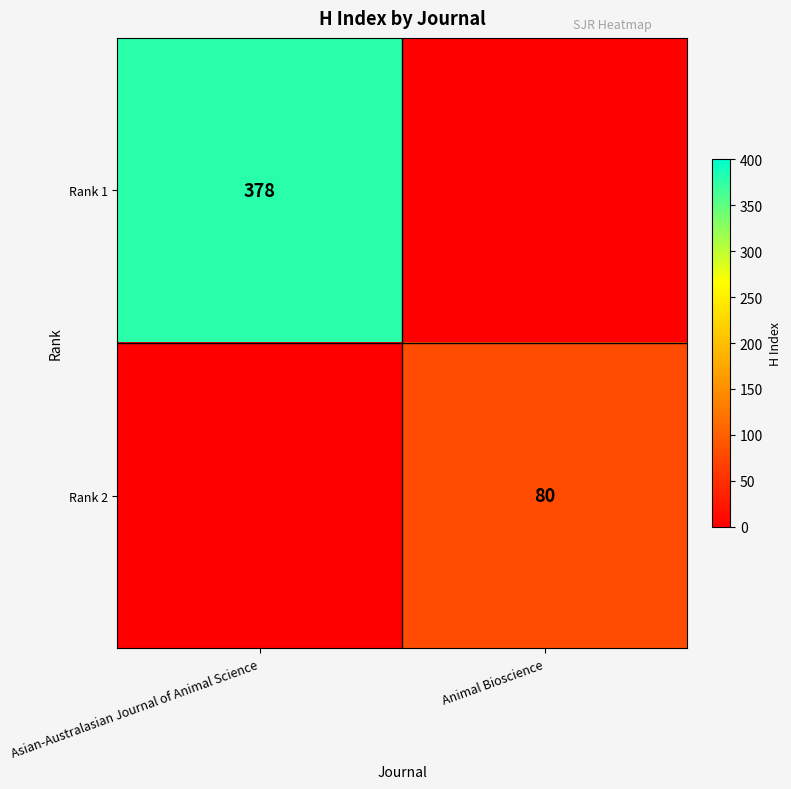

The value of Rank 2 at Animal Bioscience is 140. True or false?

False